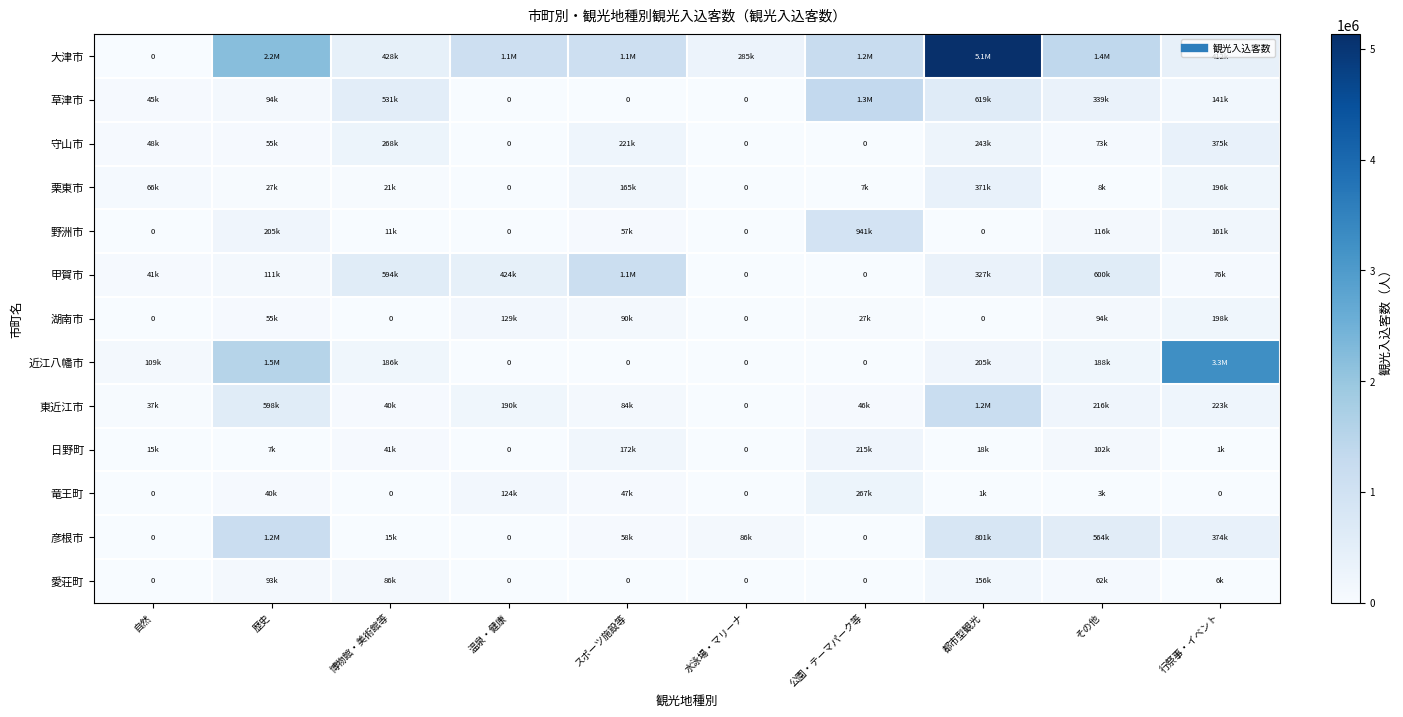

Which series has the widest spread of values?

大津市